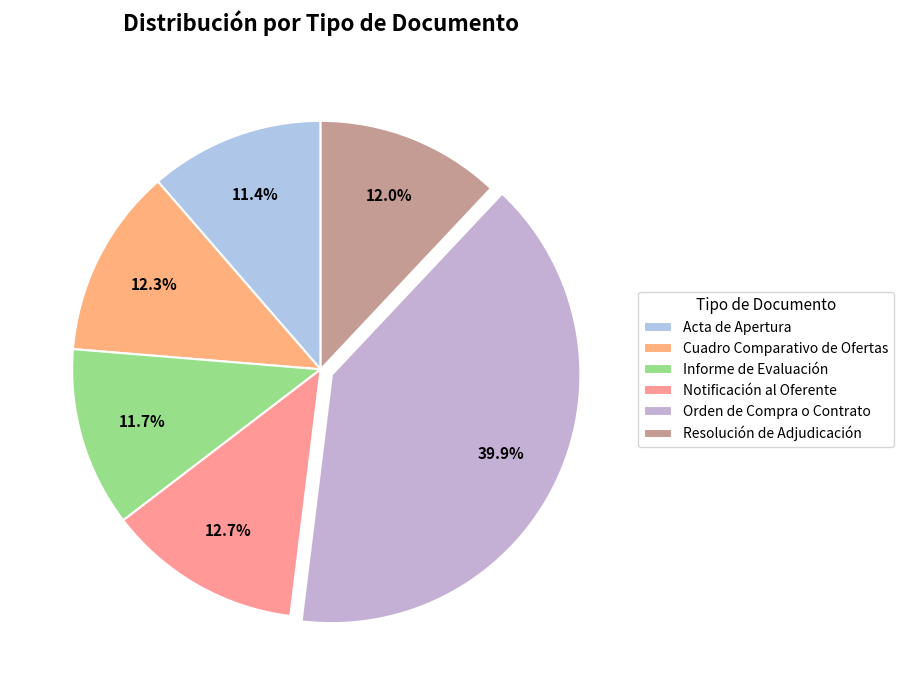

Count the number of slices in the pie.

6